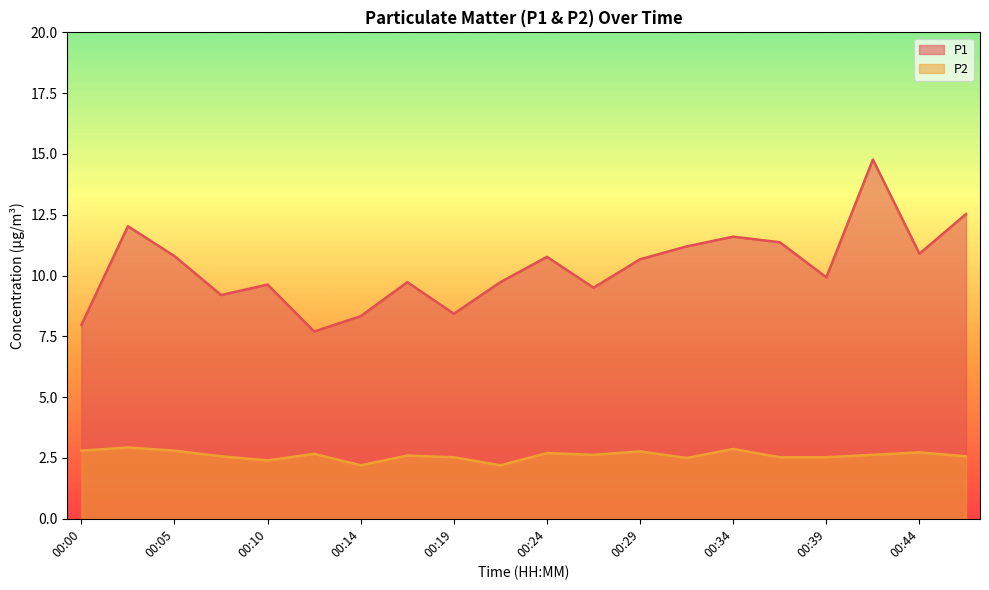

Does the chart have visible grid lines?

No